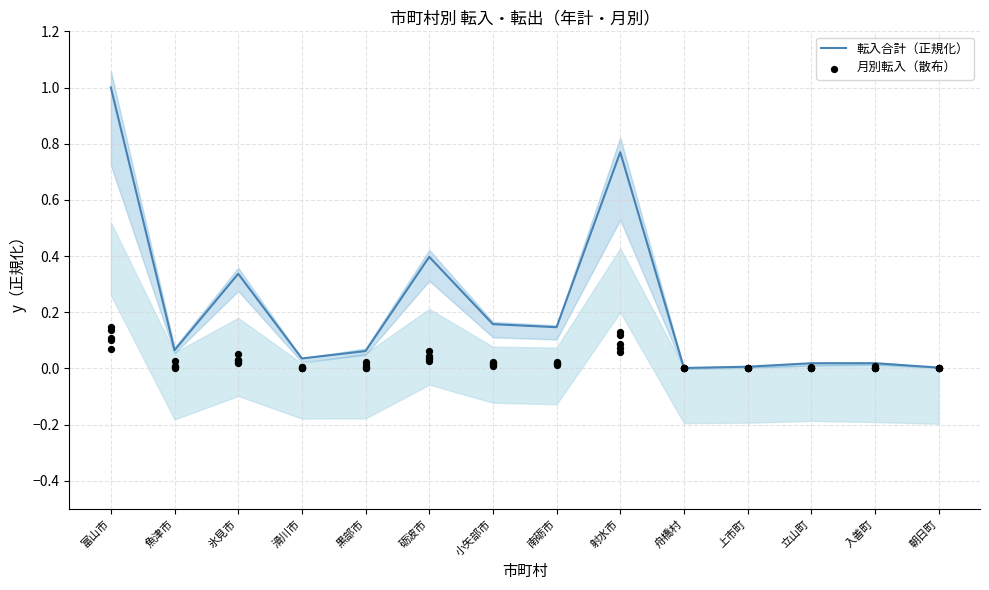

Which series has the largest total across all categories?

転入合計（正規化）